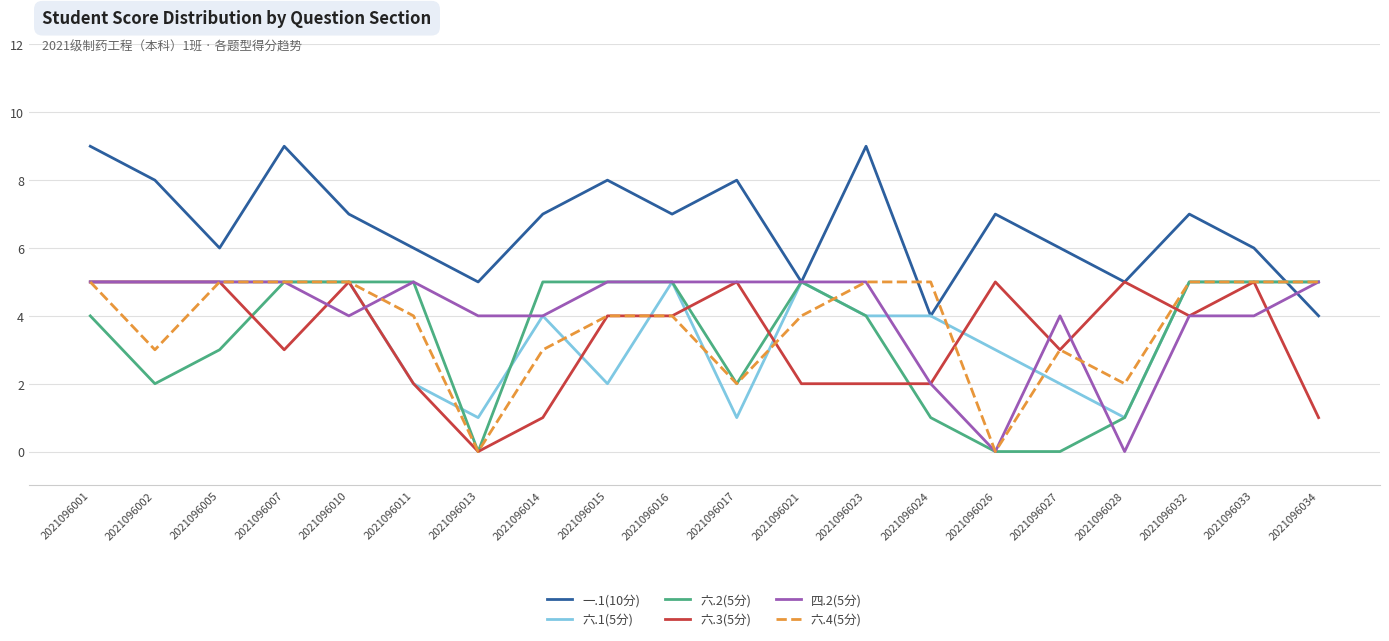

How many lines are shown in the chart?

6